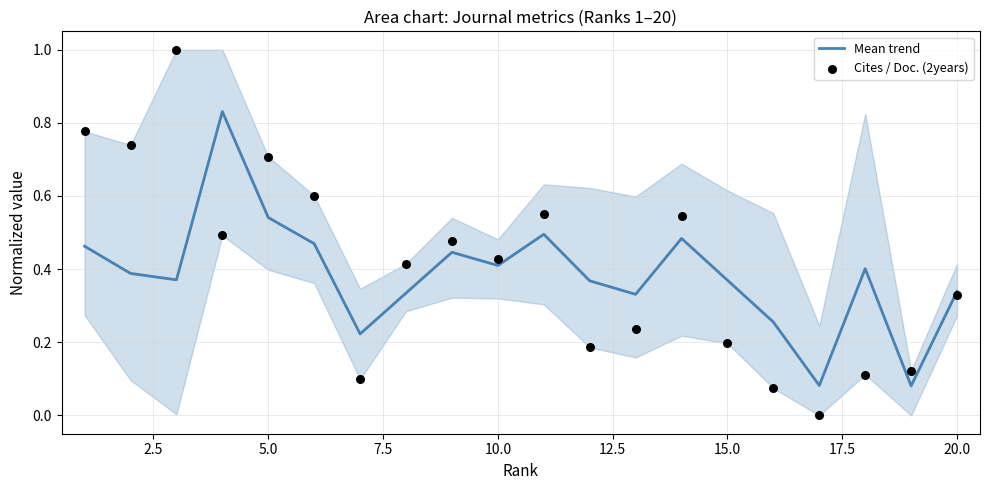

What is the total value across all series at 20.0?

0.9